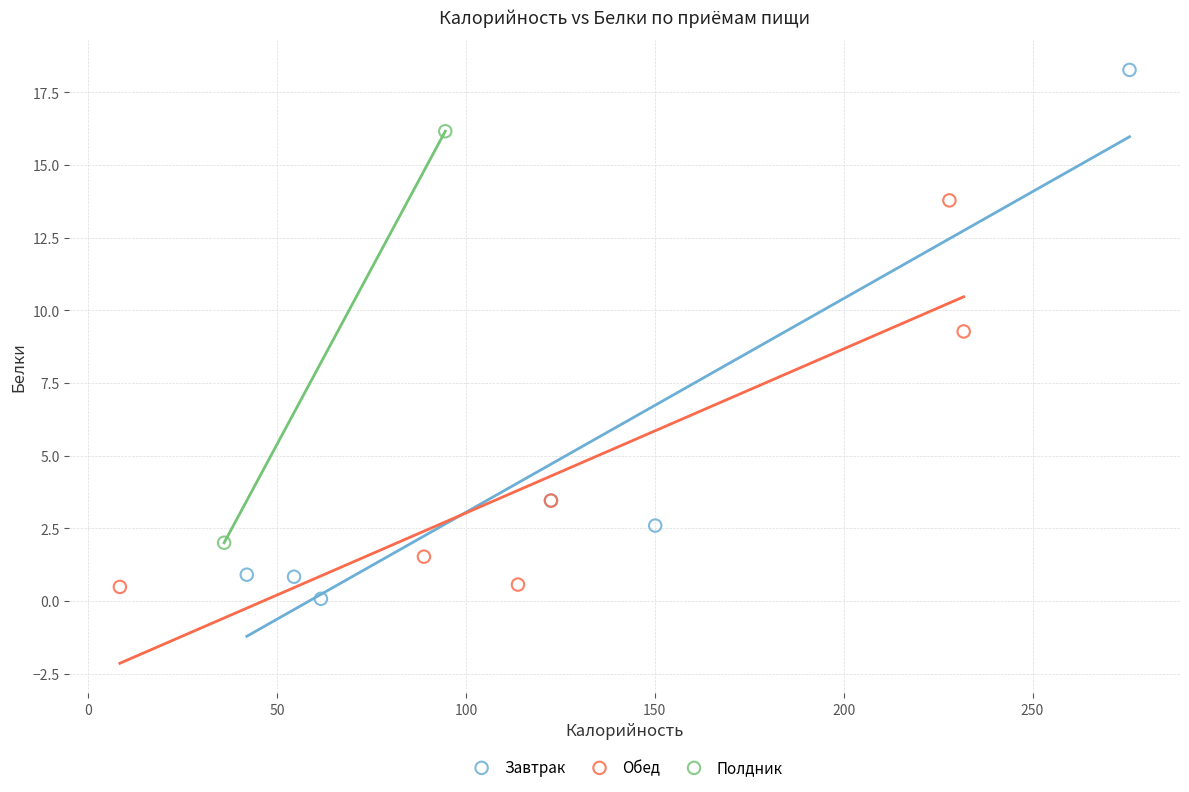

Which series contains the lowest Y value?

Завтрак